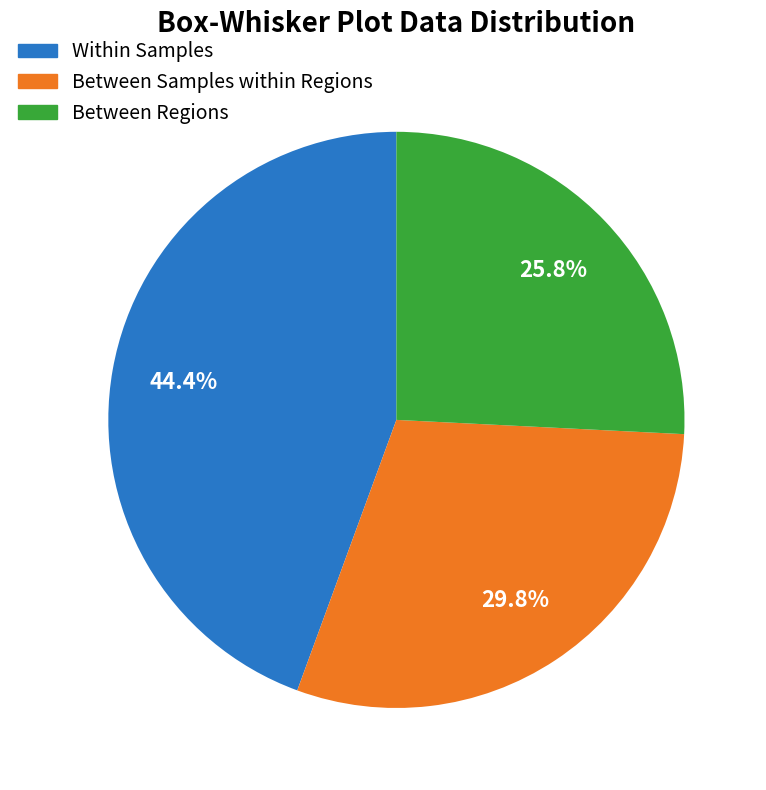

Is there a majority slice in this chart?

No